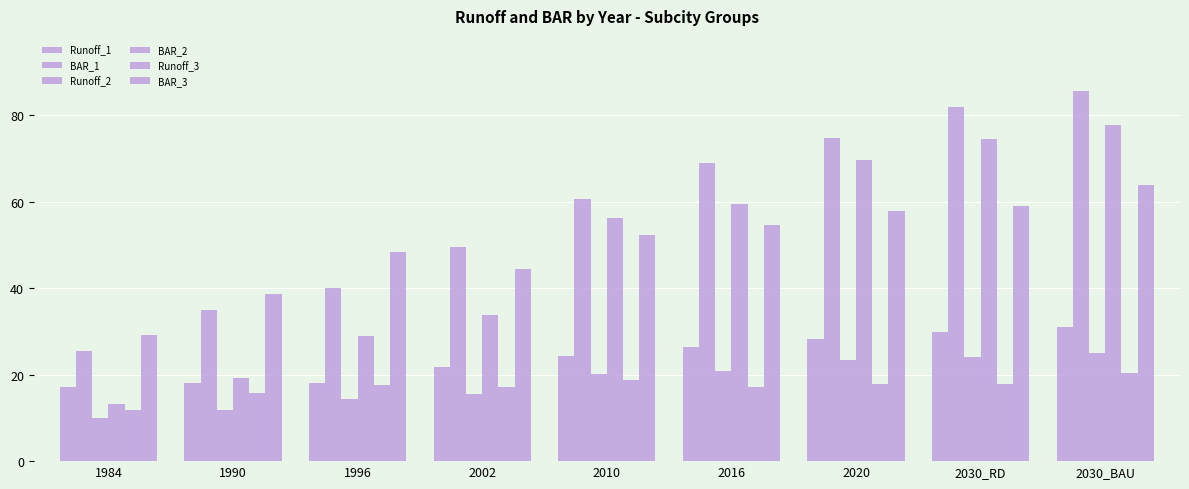

Which label corresponds to the largest value in the chart?

2030_BAU